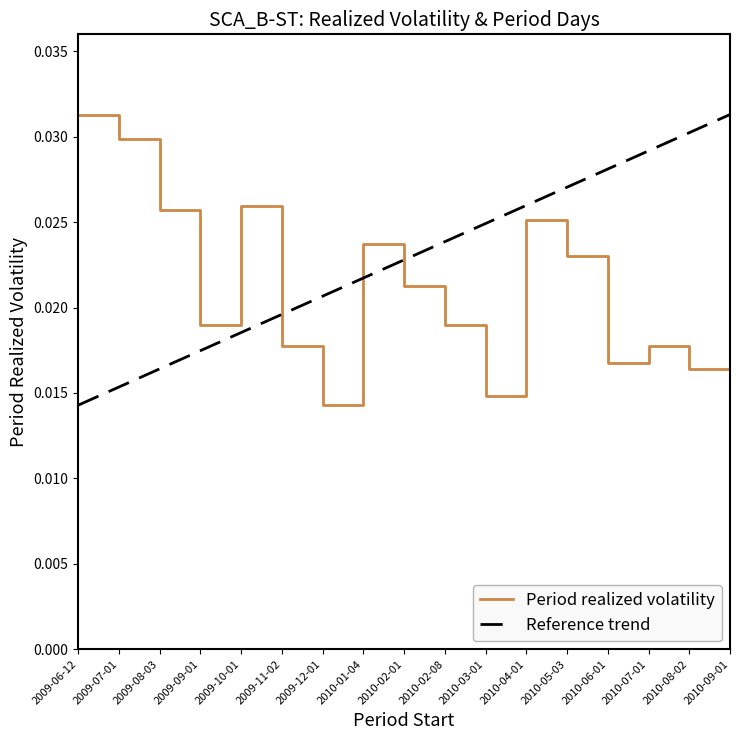

List the labels in order of value, largest first.

2009-06-12, 2009-07-01, 2009-10-01, 2009-08-03, 2010-04-01, 2010-01-04, 2010-05-03, 2010-02-01, 2010-02-08, 2009-09-01, 2010-07-01, 2009-11-02, 2010-06-01, 2010-08-02, 2010-09-01, 2010-03-01, 2009-12-01